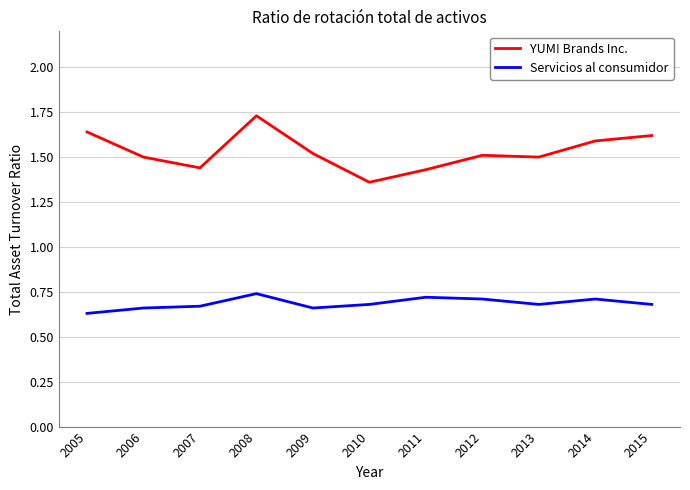

Which category has the highest value in the Servicios al consumidor series?

2008